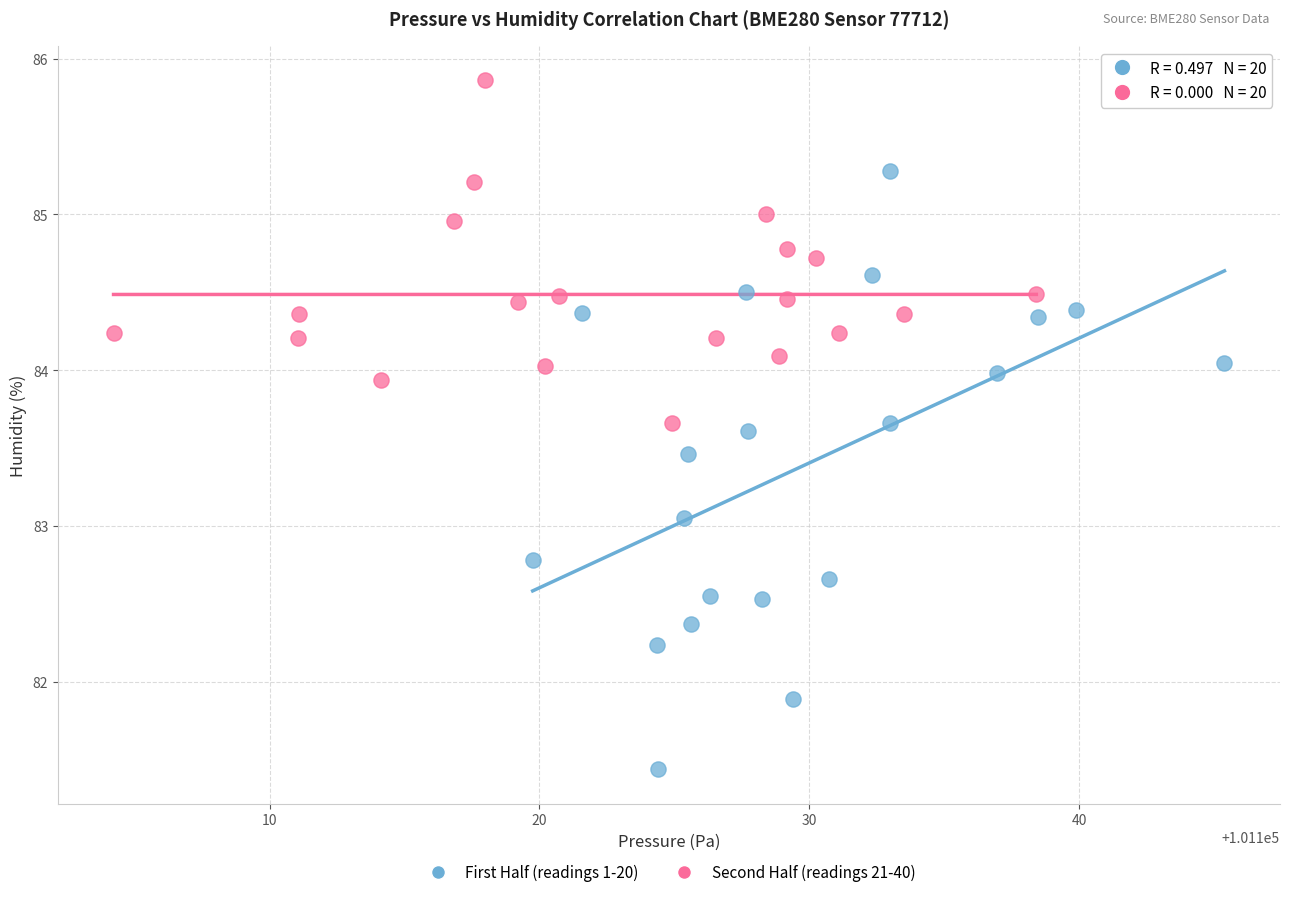

Which series contains the lowest Y value?

First Half (readings 1-20)